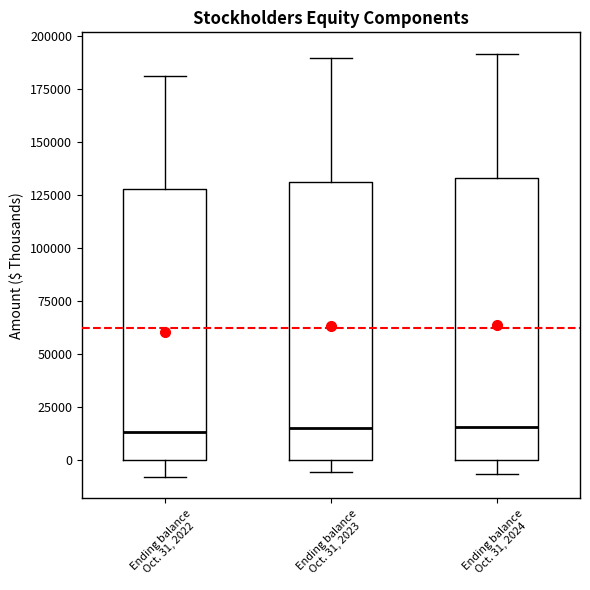

Reading left to right, read every box against the y-axis: the position of its median line, the range the box covers, and the ends of its whiskers. The values are not printed on the chart, so give them approximately, as read against the axis.

Ending balance Oct. 31, 2022: median 15000, box 0 to 130000, whiskers -10000 to 180000
Ending balance Oct. 31, 2023: median 15000, box 0 to 130000, whiskers -5000 to 190000
Ending balance Oct. 31, 2024: median 15000, box 0 to 135000, whiskers -5000 to 190000